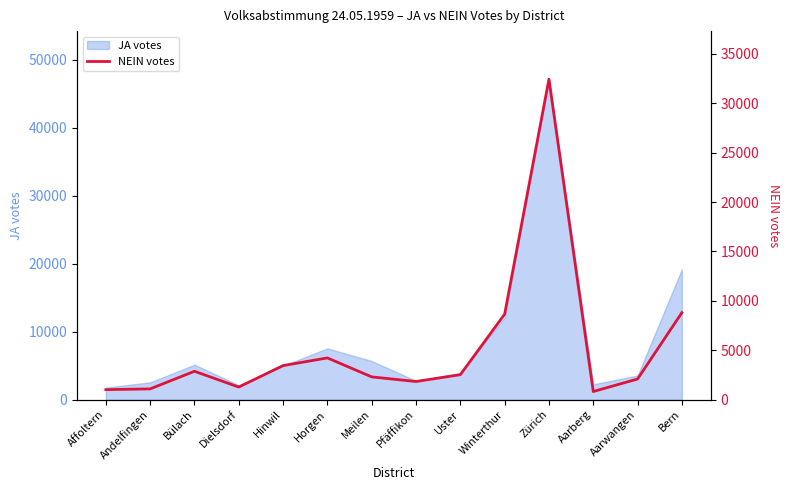

How many points are higher than both their immediate neighbors (excluding endpoints)?

3